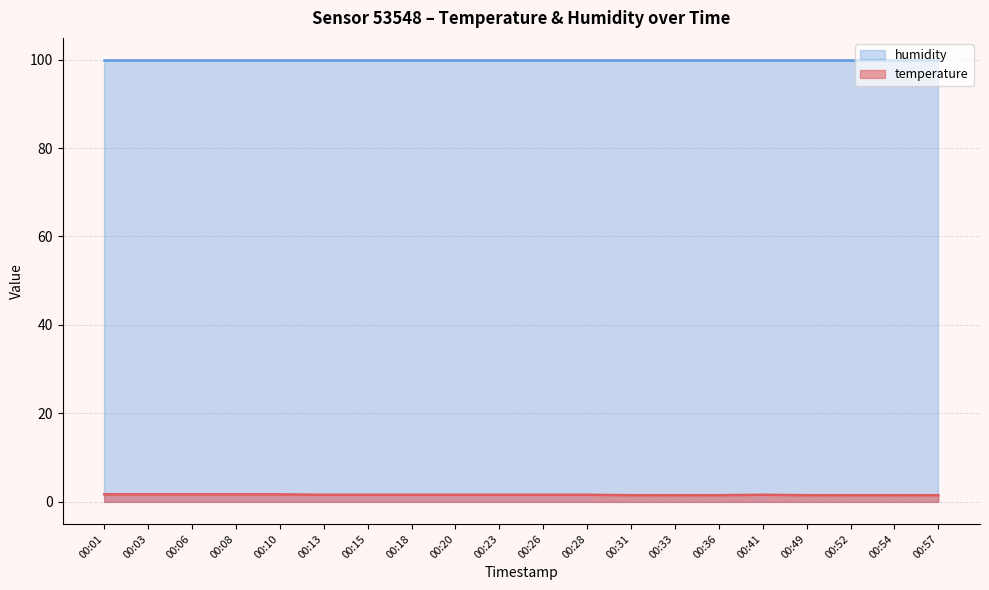

What is the value of the 20th point from the left?

1.5